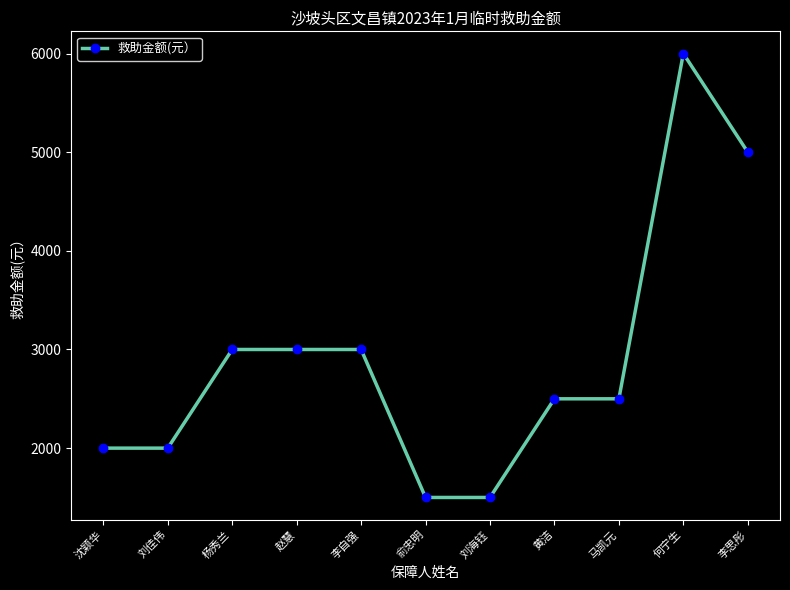

Is this an area chart (filled region under the line)?

No